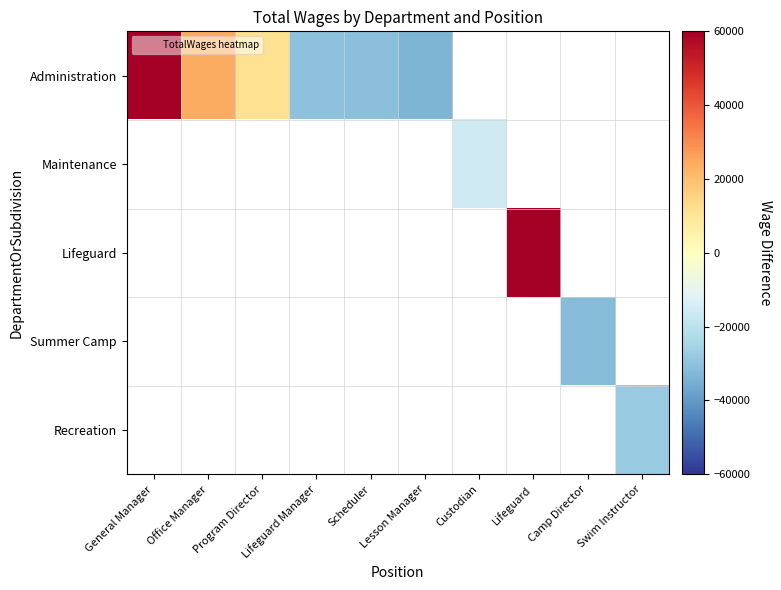

Which label corresponds to the smallest value in the chart?

Lesson Manager